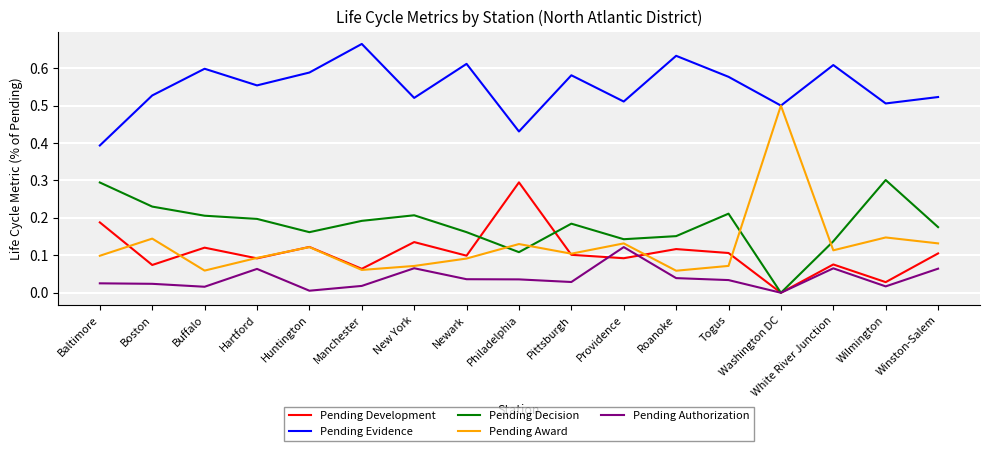

Does the chart display data point markers on the line(s)?

No